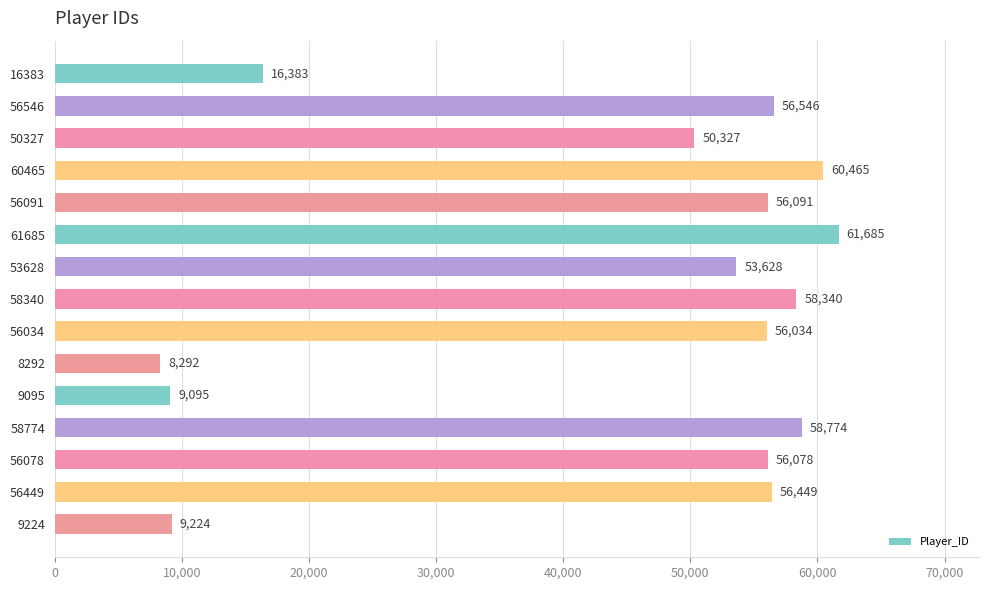

How many data points are less than 56078?

7